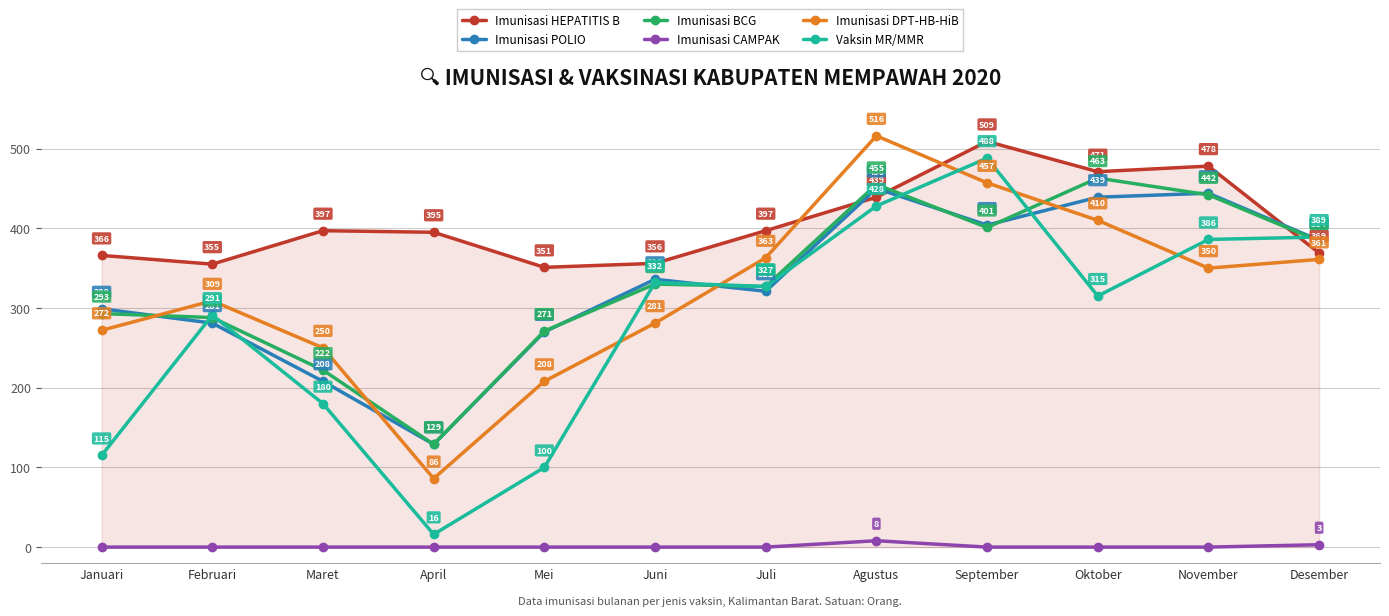

How many interior local peaks does the Imunisasi HEPATITIS B series have?

3